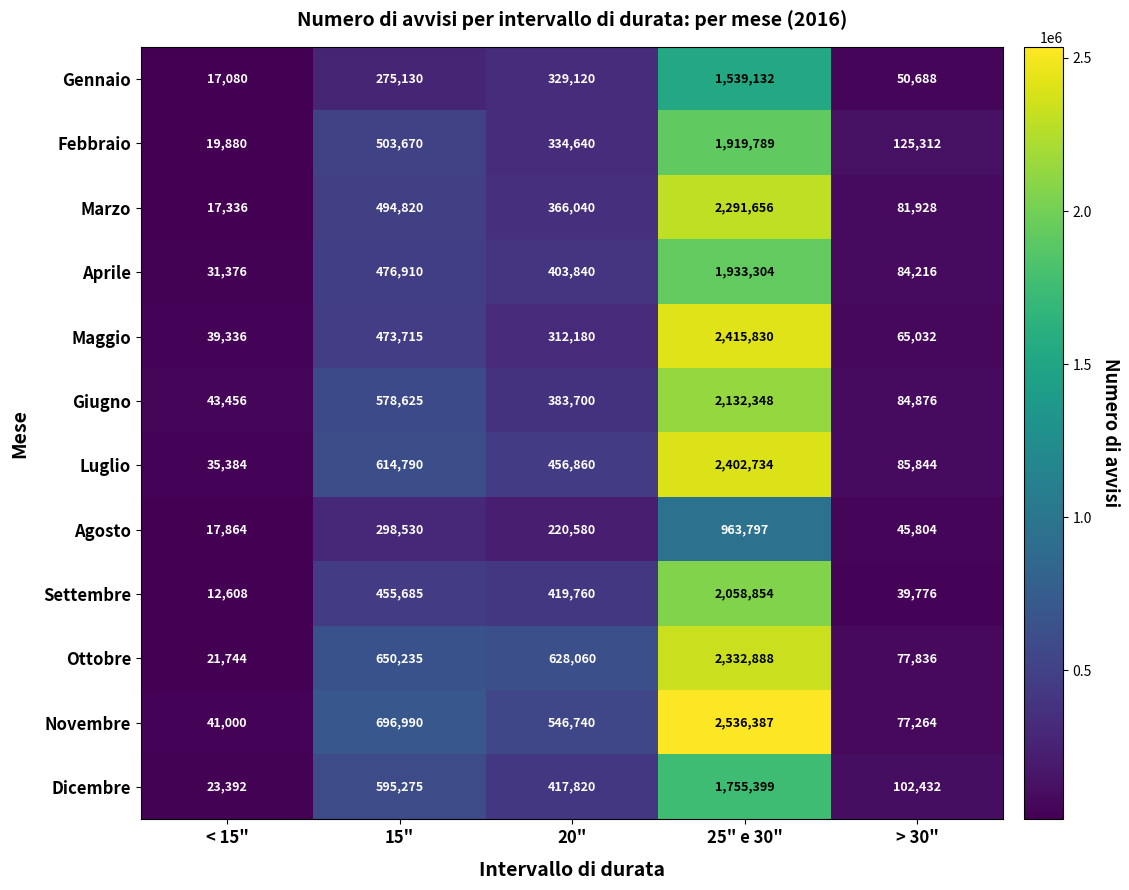

What is the sum of all Gennaio values?

2211150